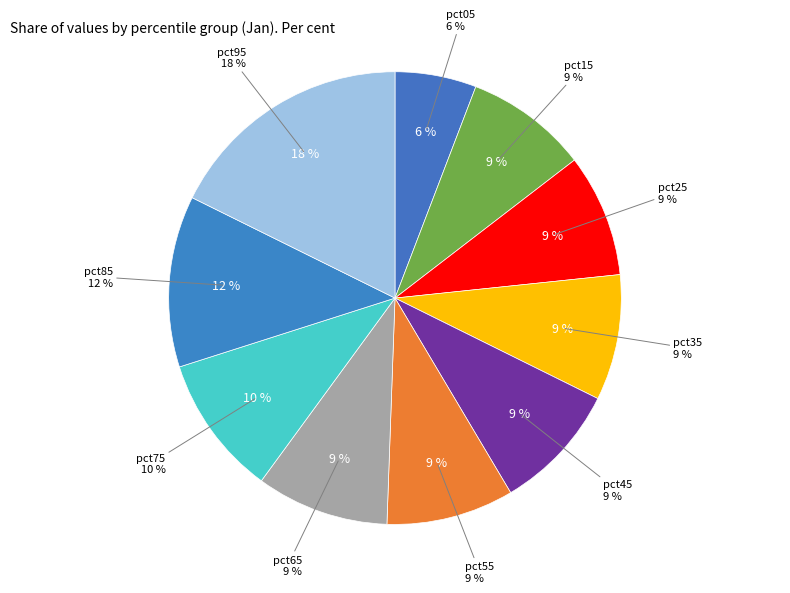

Rank the categories by value from lowest to highest.

pct05, pct15, pct25, pct35, pct55, pct45, pct65, pct75, pct85, pct95